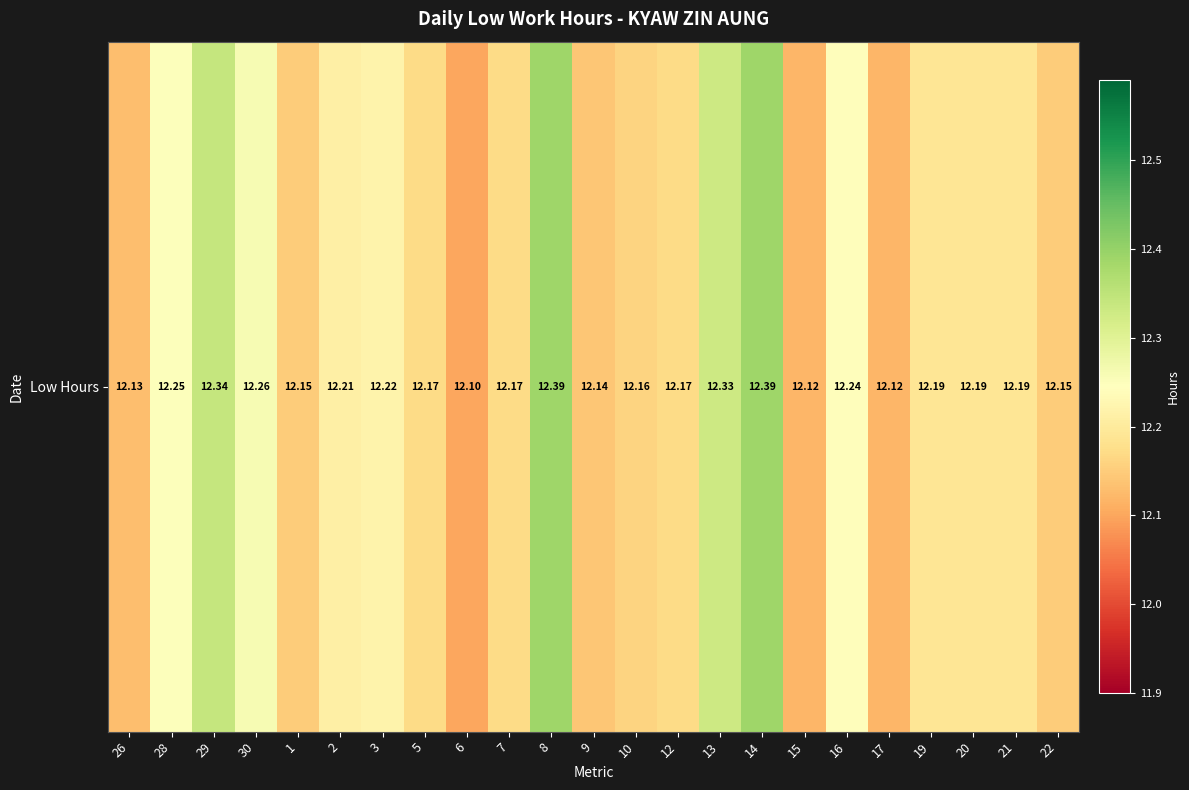

Is it true that the value at 7 is 19.1?

False